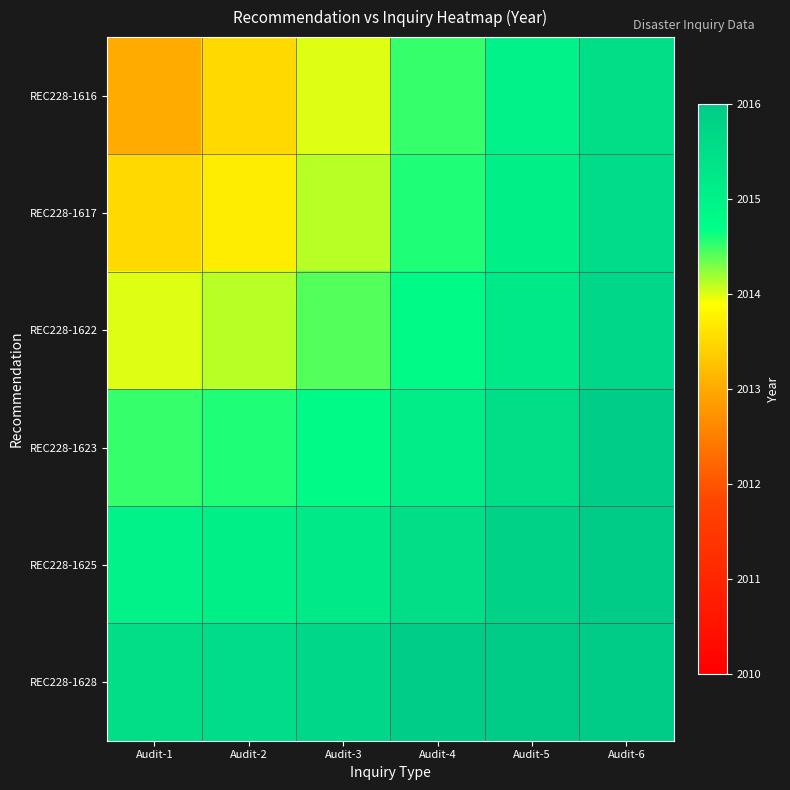

What is the maximum value shown in the chart?

2016.0